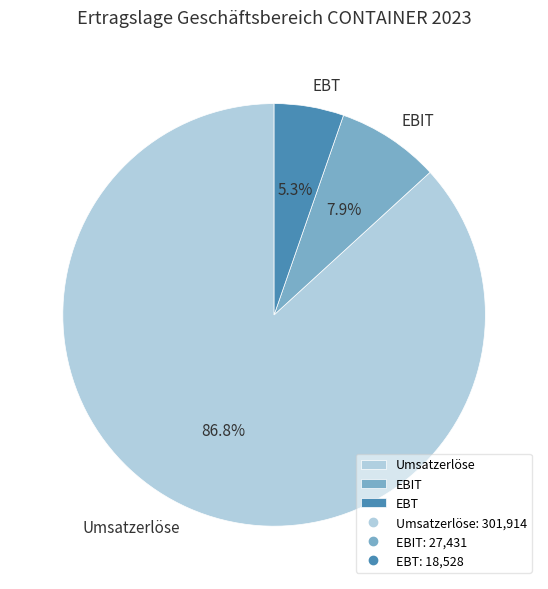

How much of the chart is everything except Umsatzerlöse?

13.2%